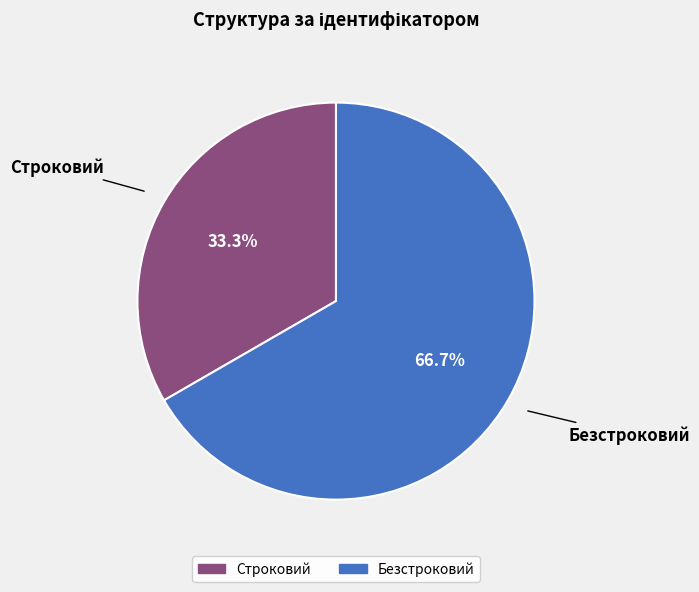

To the nearest percent, what portion does Безстроковий represent?

67%